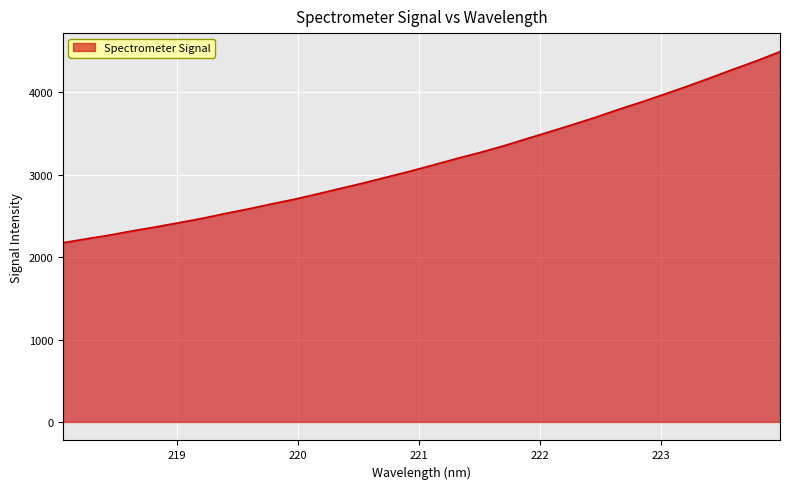

What is the maximum value shown in the chart?

4492.9